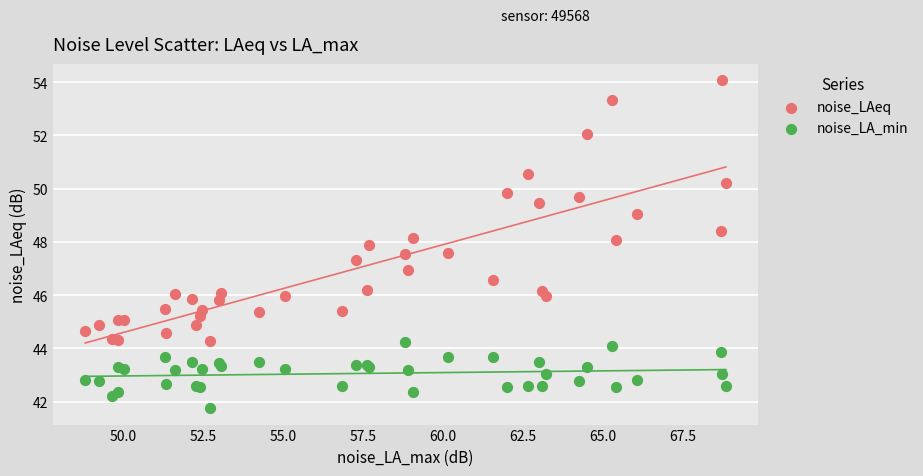

Which series reaches the maximum Y coordinate?

noise_LAeq